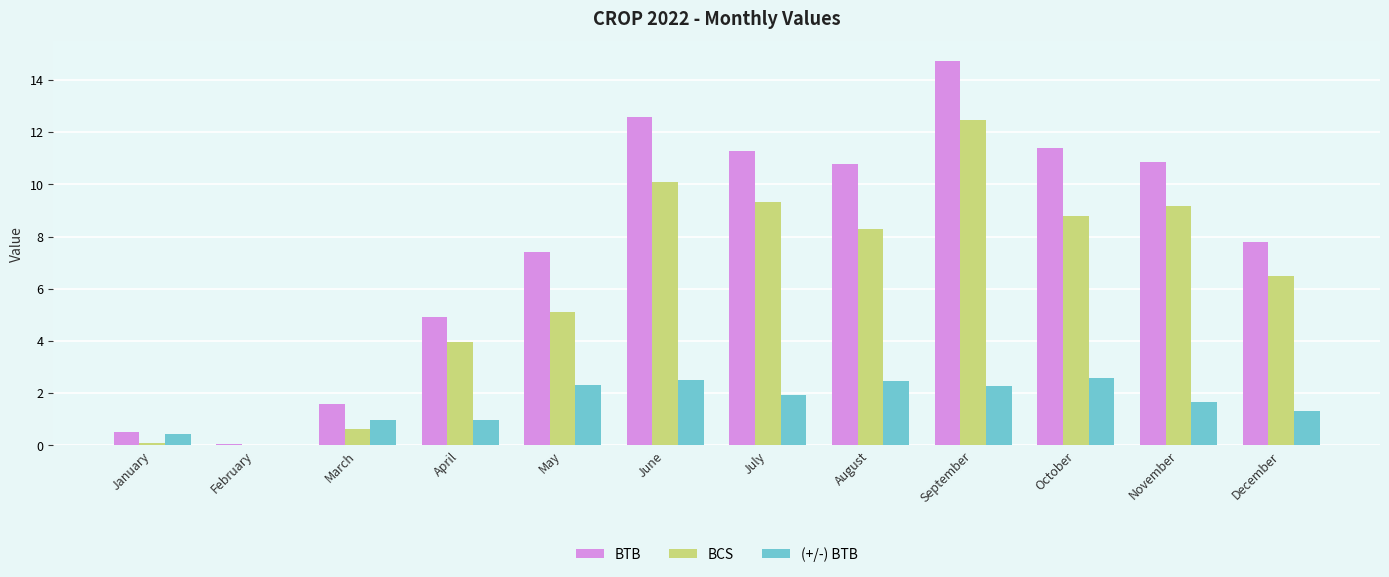

Which series has the largest total across all categories?

BTB